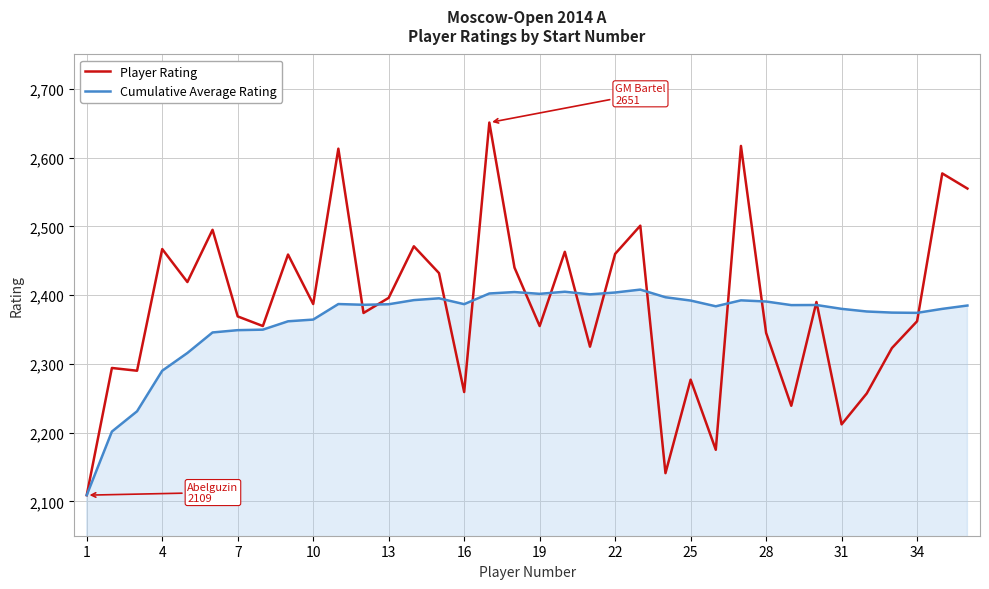

True or false: Cumulative Average Rating has more than 0 points higher than both neighbors.

True